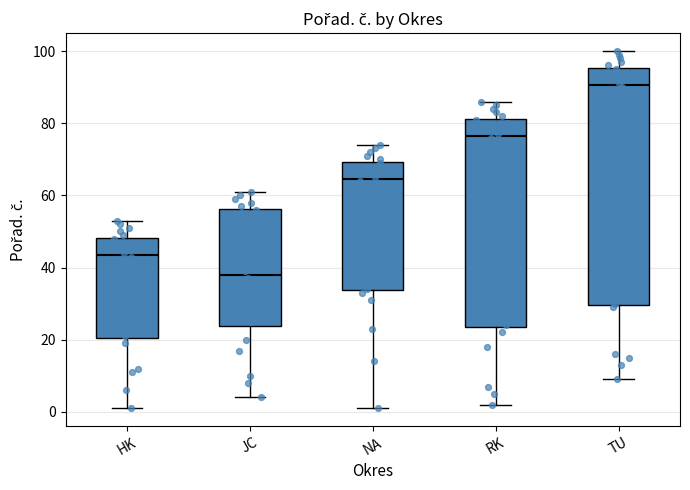

Where does the lower whisker of the box for HK end on the y-axis? The values are not printed on the chart, so give them approximately, as read against the axis.

2